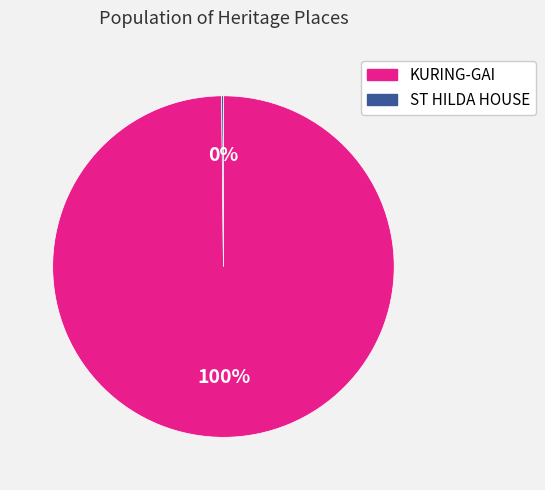

What percentage is the KURING-GAI slice, to the nearest percent?

100%